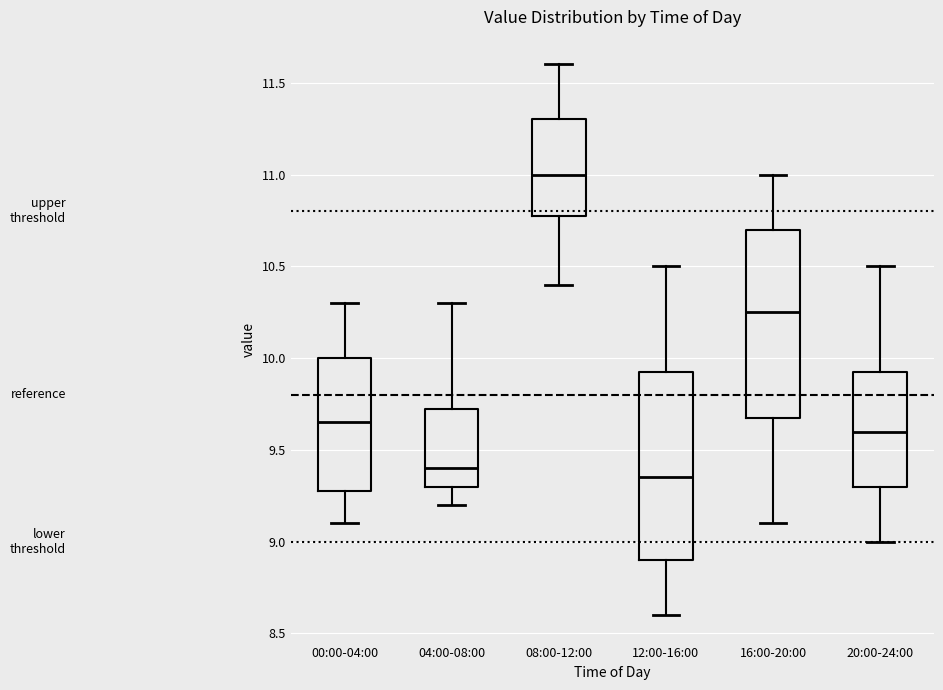

Reading left to right, transcribe this box plot: for each box, give where its median line is, the range the box spans, and where its two whiskers end, as read against the y-axis. The values are not printed on the chart, so give them approximately, as read against the axis.

00:00-04:00: median 9.65, box 9.30 to 10.00, whiskers 9.10 to 10.30
04:00-08:00: median 9.40, box 9.30 to 9.75, whiskers 9.20 to 10.30
08:00-12:00: median 11.00, box 10.80 to 11.30, whiskers 10.40 to 11.60
12:00-16:00: median 9.35, box 8.90 to 9.95, whiskers 8.60 to 10.50
16:00-20:00: median 10.25, box 9.70 to 10.70, whiskers 9.10 to 11.00
20:00-24:00: median 9.60, box 9.30 to 9.95, whiskers 9.00 to 10.50